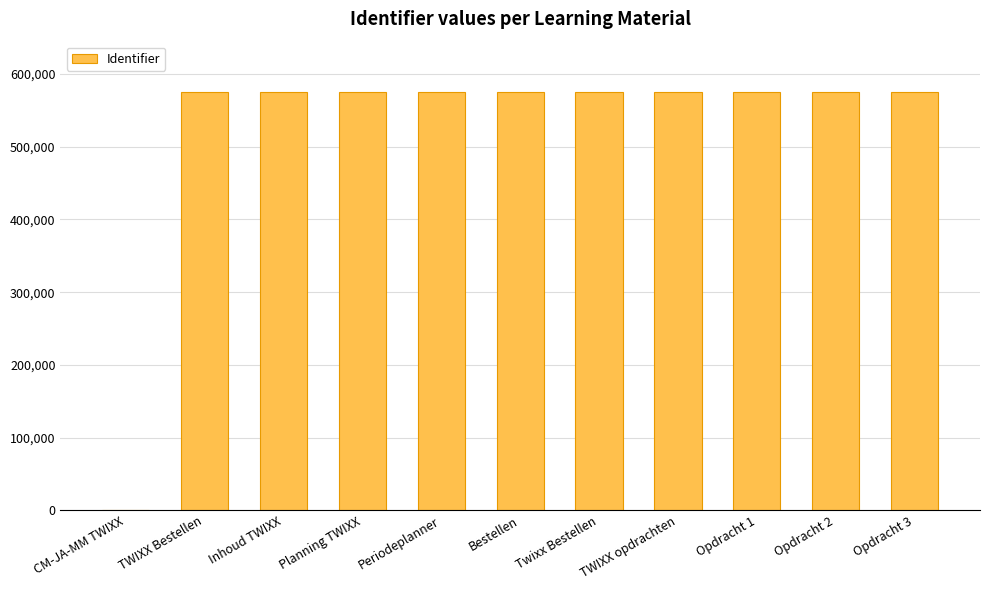

What is the greatest value displayed?

575467